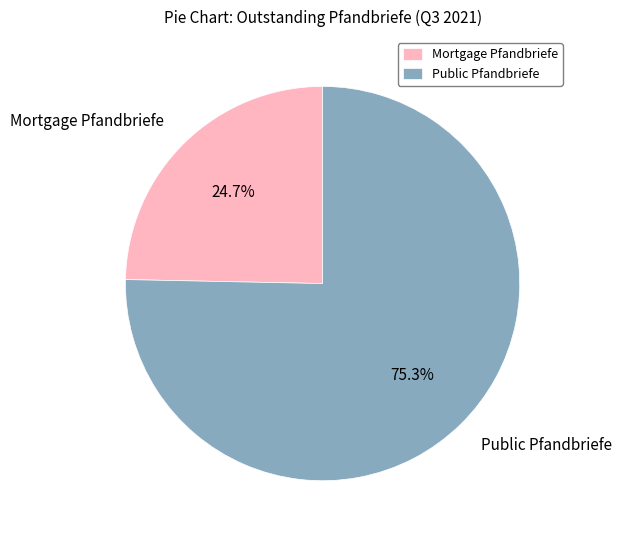

Approximately how many times larger is the value at Mortgage Pfandbriefe compared to Public Pfandbriefe?

0.3